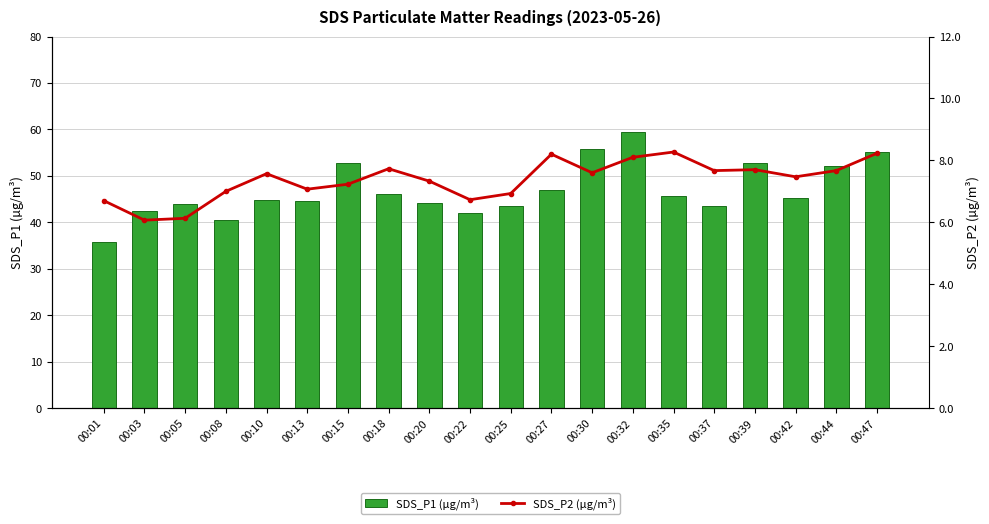

True or false: SDS_P1 (µg/m³) has a value of 45.6 at 00:35.

True